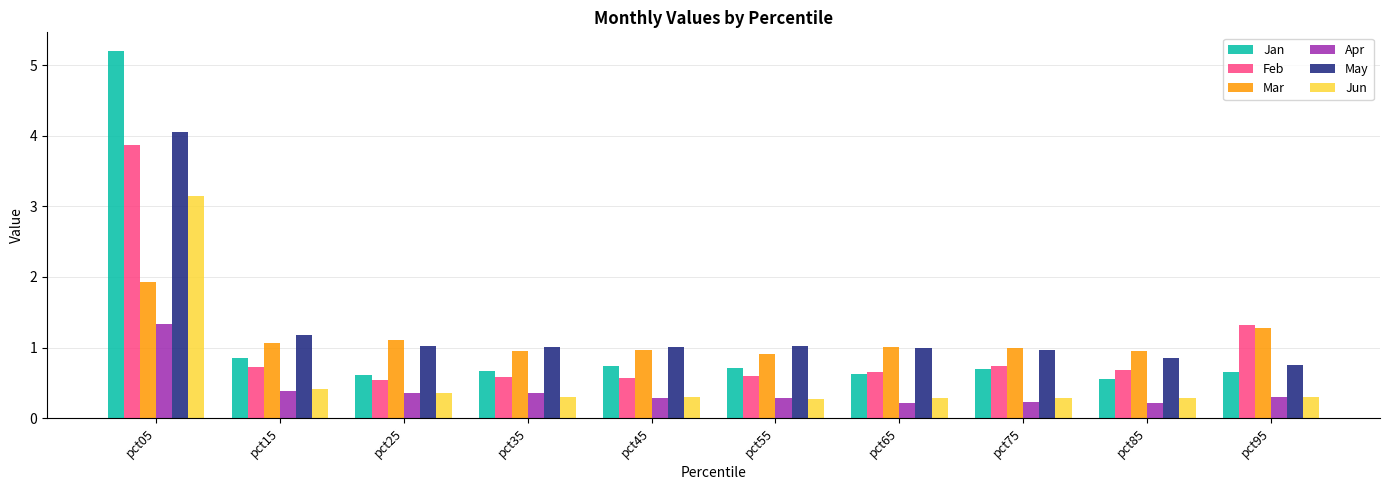

What is the lowest value of the Jan series?

0.6